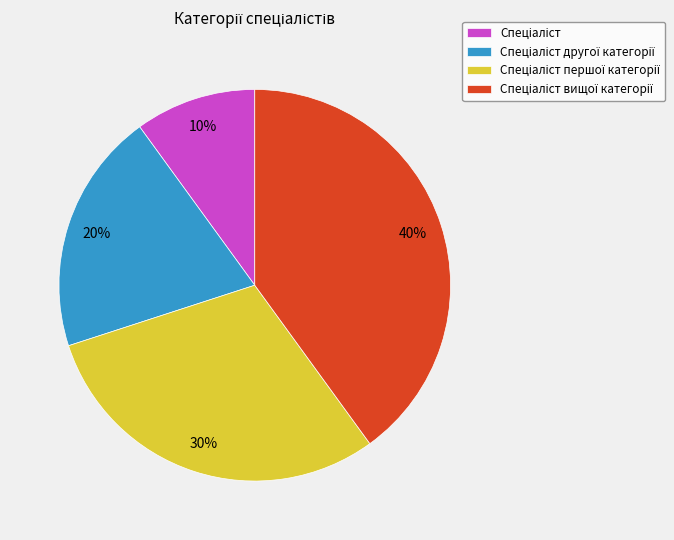

Does any single category account for the majority?

No